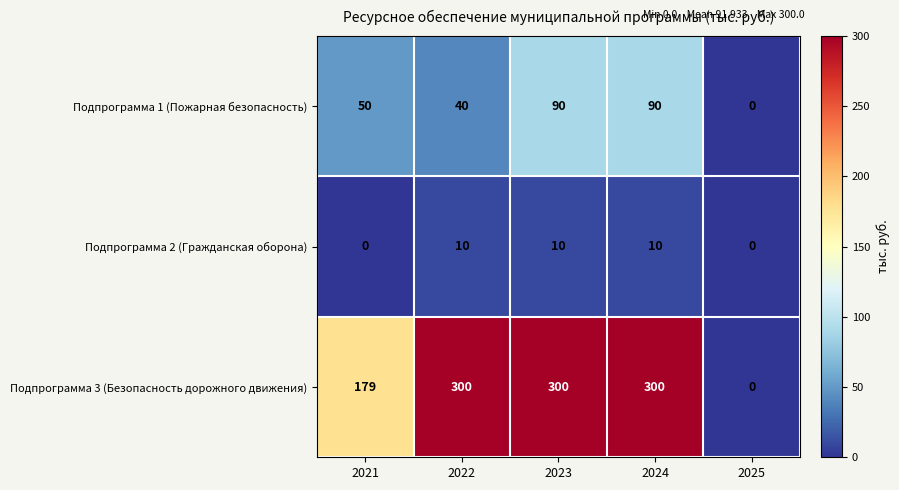

How many values in Подпрограмма 2 (Гражданская оборона) are above zero?

3